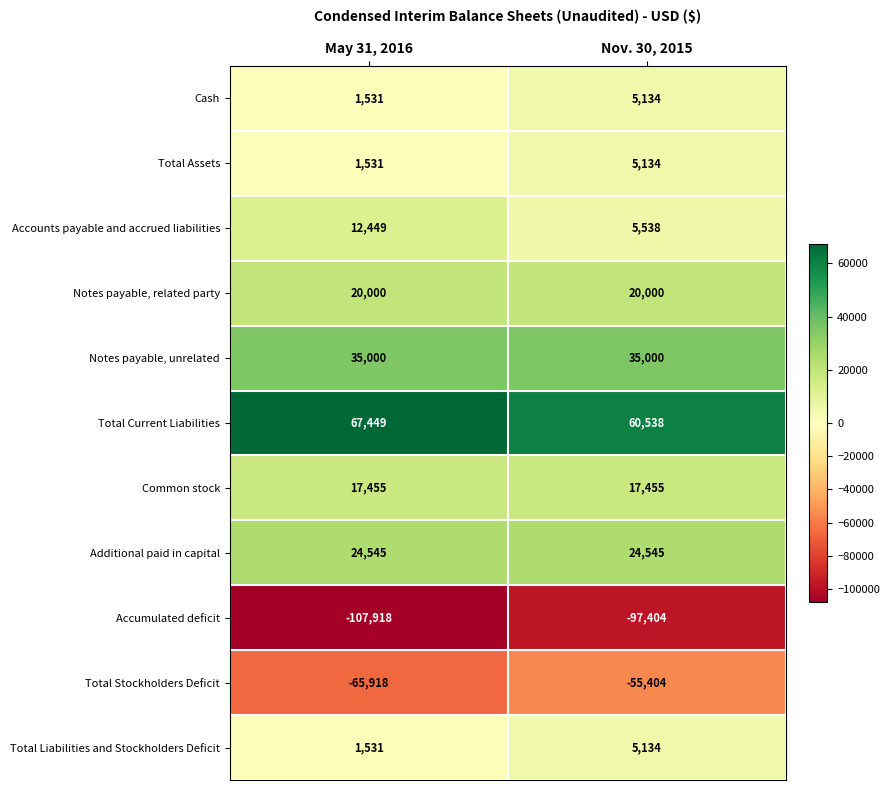

What is the spread (max minus min) of values at May 31, 2016?

175367